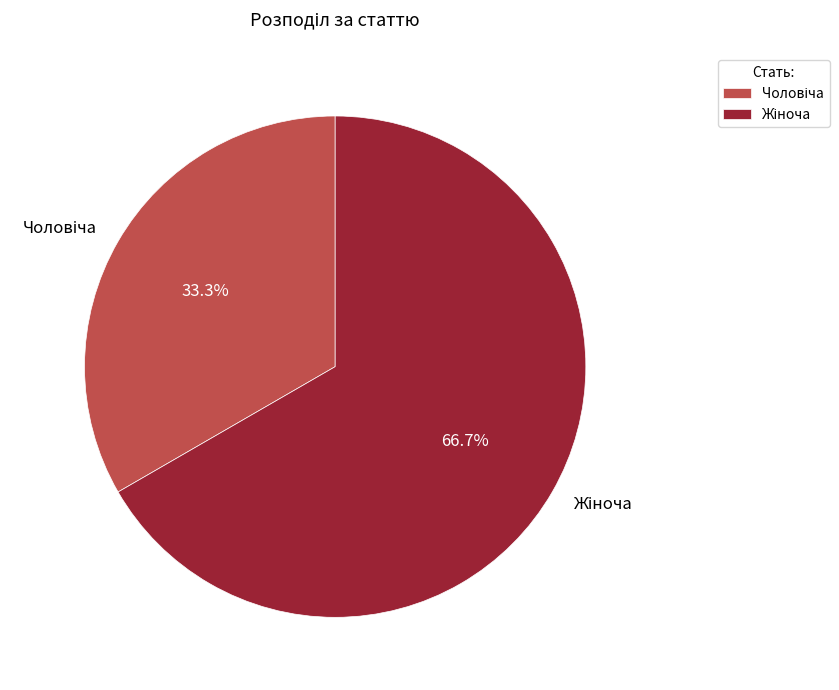

Is there a majority slice in this chart?

Yes